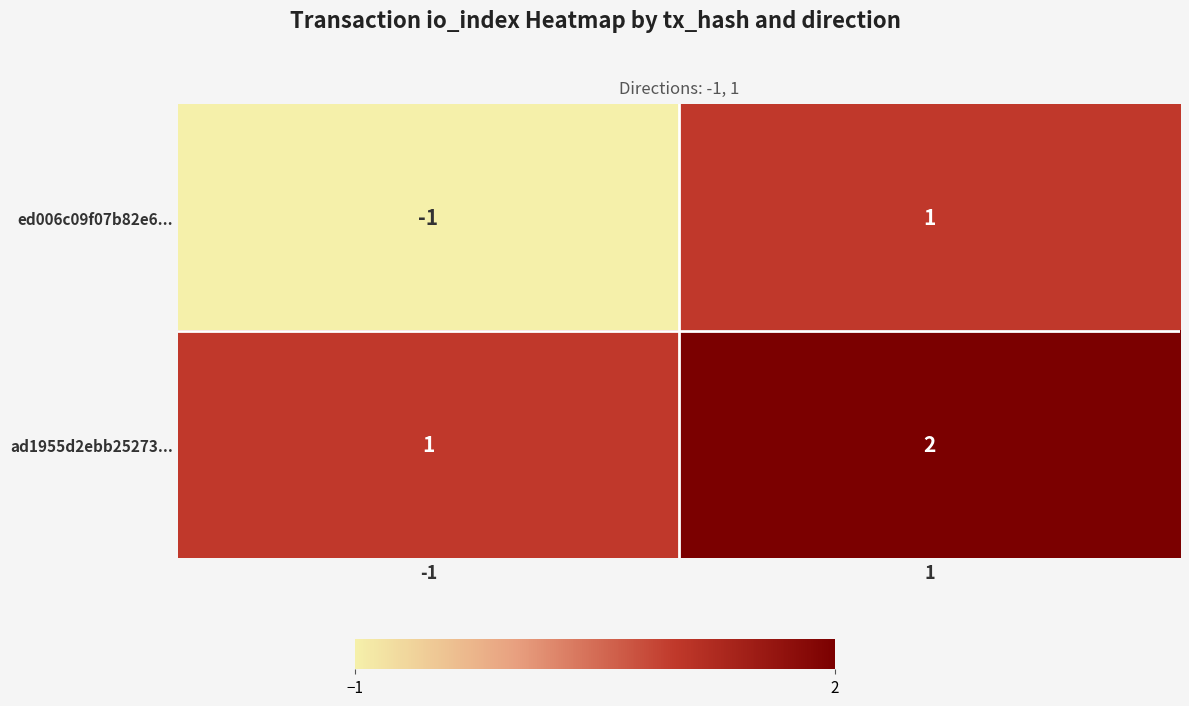

List the series in order of their overall mean, lowest first.

ed006c09f07b82e6..., ad1955d2ebb25273...